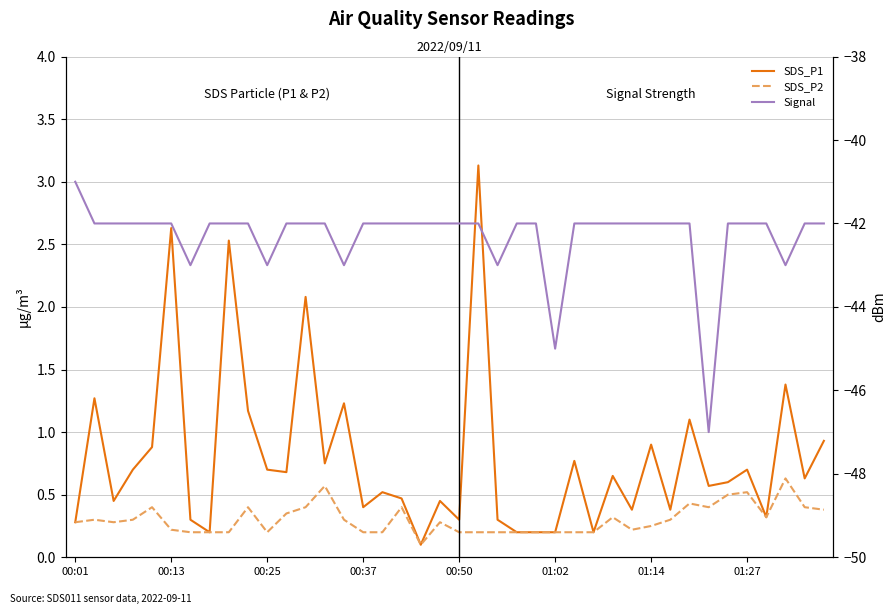

At which category is the sum across all series the highest?

21